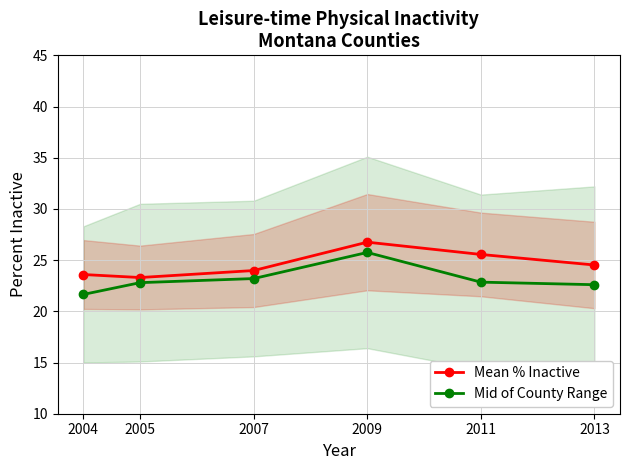

The Mean % Inactive series shows 35.8 at 2011. True or false?

False